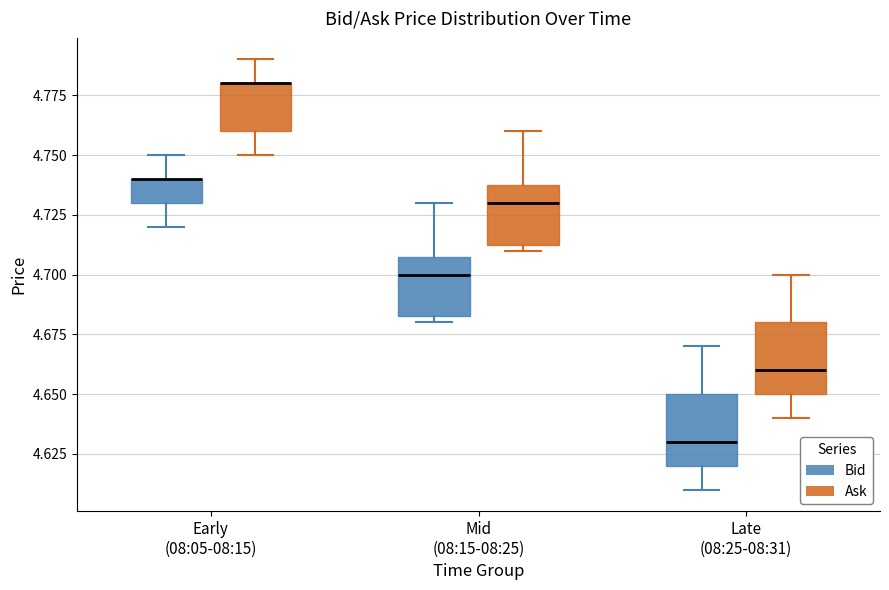

Where is the lower edge of the box for Late (08:25-08:31) (Bid) on the y-axis? The values are not printed on the chart, so give them approximately, as read against the axis.

4.620